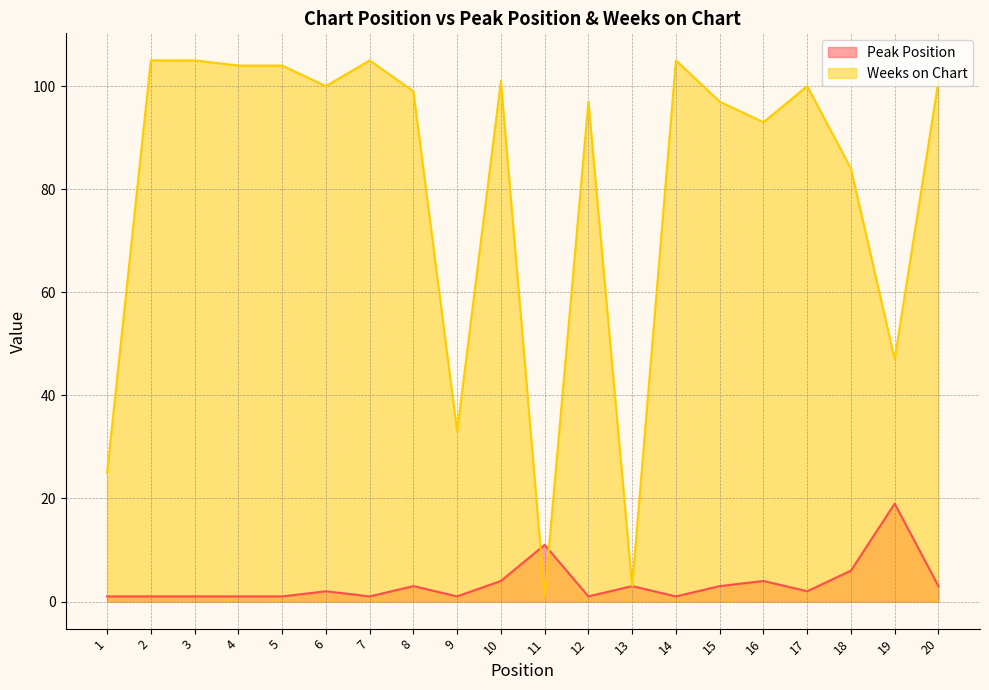

What is the average value of the Peak Position series?

3